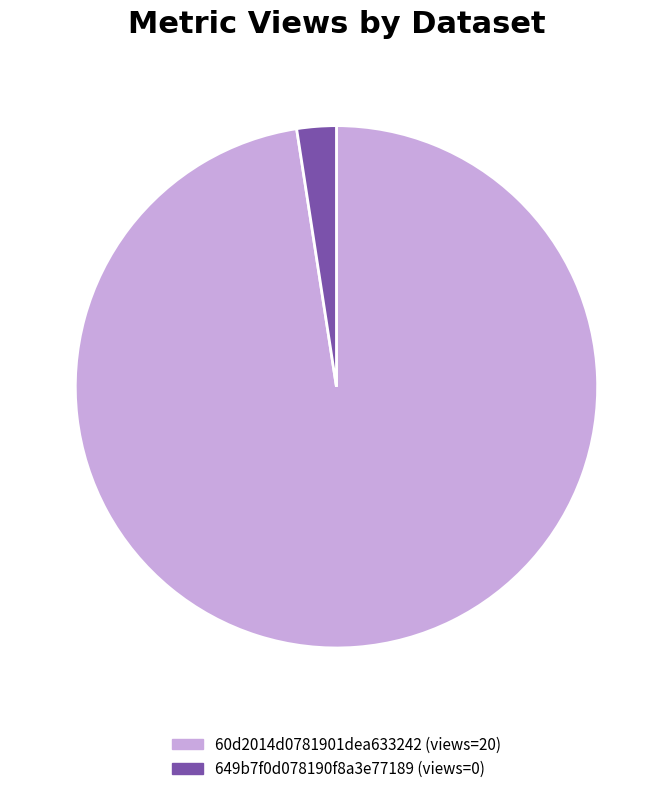

What is the majority slice?

60d2014d0781901dea633242